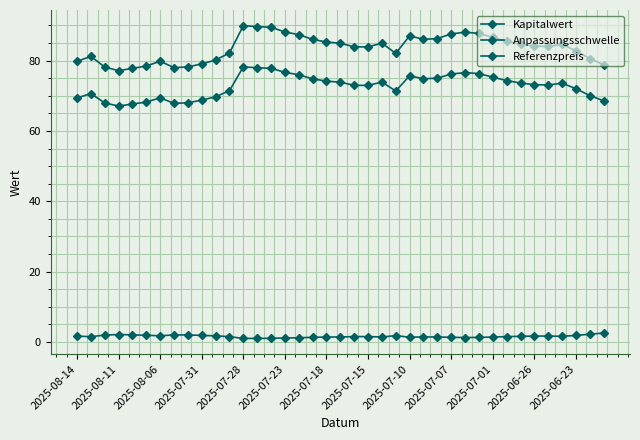

True or false: Kapitalwert has more than 2 points higher than both neighbors.

True